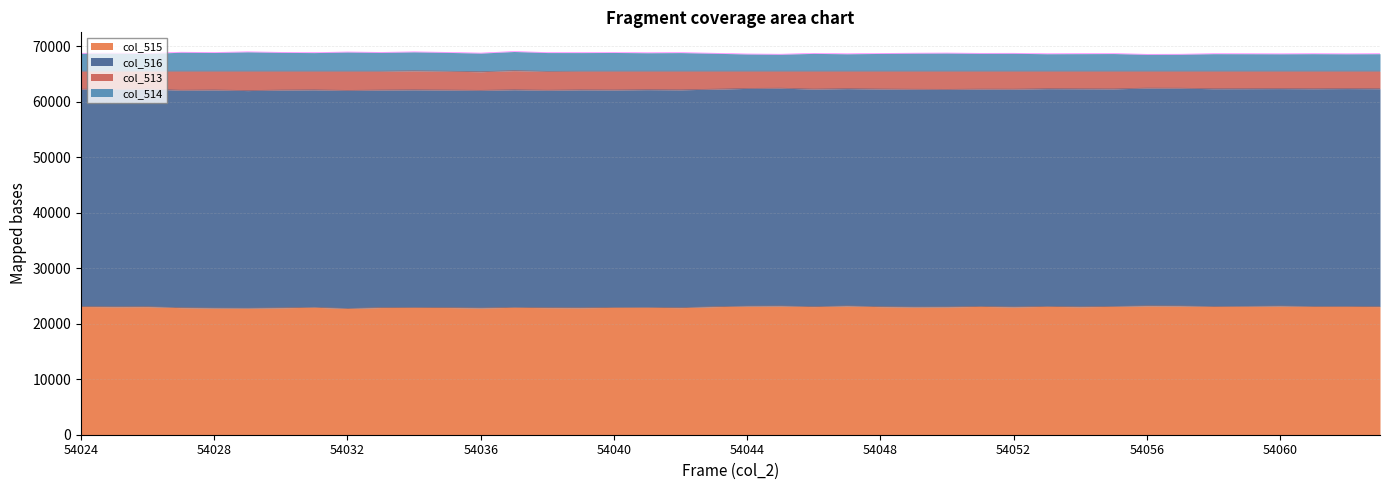

Is it true that col_515 equals 23211 at 54045?

True